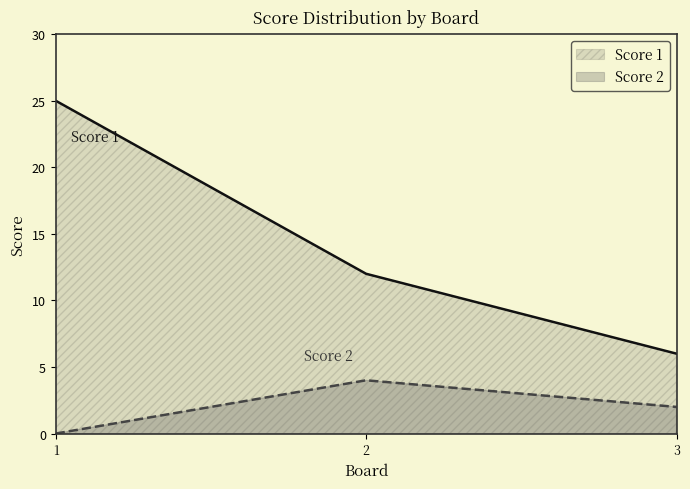

What is the difference between the highest and lowest values at 2?

8